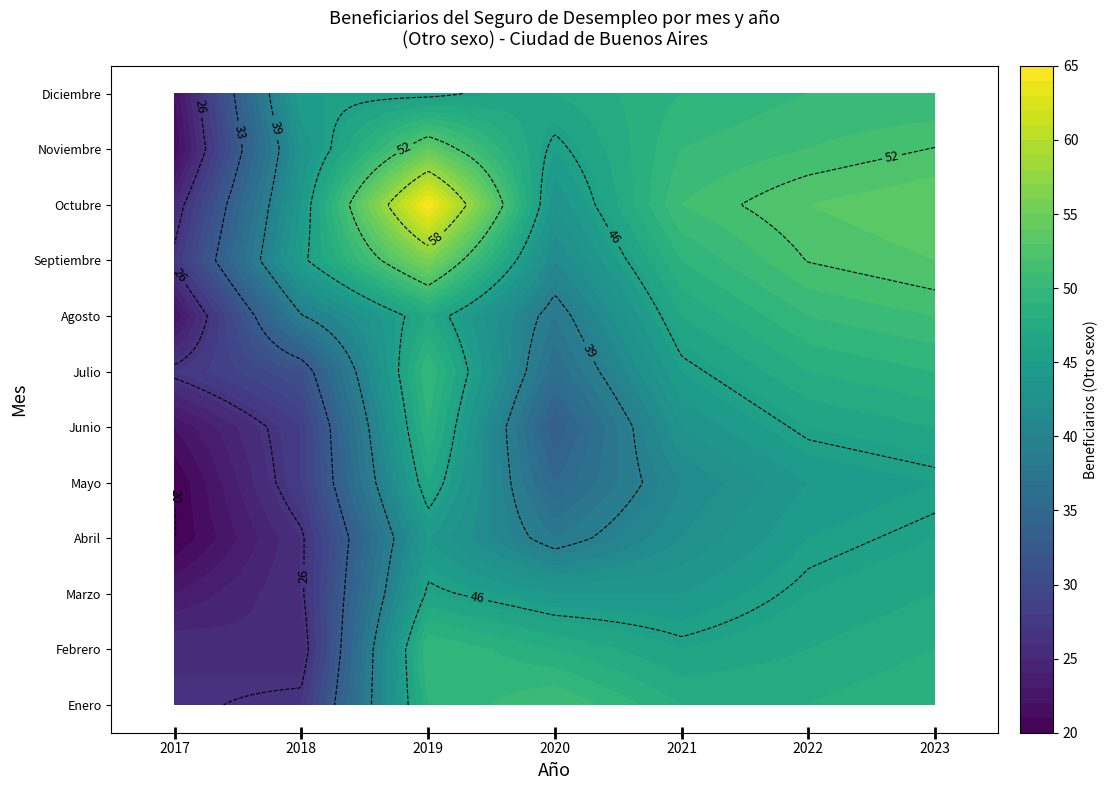

Reading left to right, what are all the values shown in this chart?

2017: 26	26	23	20	20	22	27	22	27	25	21	22
2018: 27	25	26	26	28	28	31	39	45	44	43	45
2019: 49	50	46	44	47	49	50	47	56	65	54	45
2020: 51	48	44	38	35	33	36	38	41	43	45	47
2021: 48	46	44	42	41	43	45	47	49	51	50	49
2022: 48	47	46	45	44	46	48	50	52	53	51	50
2023: 49	48	47	46	45	47	49	51	53	54	52	50